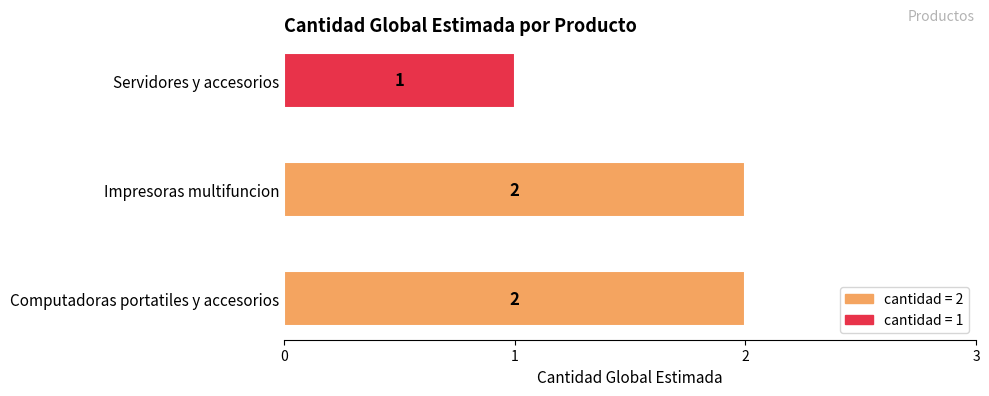

What is the difference between the maximum and minimum values?

1